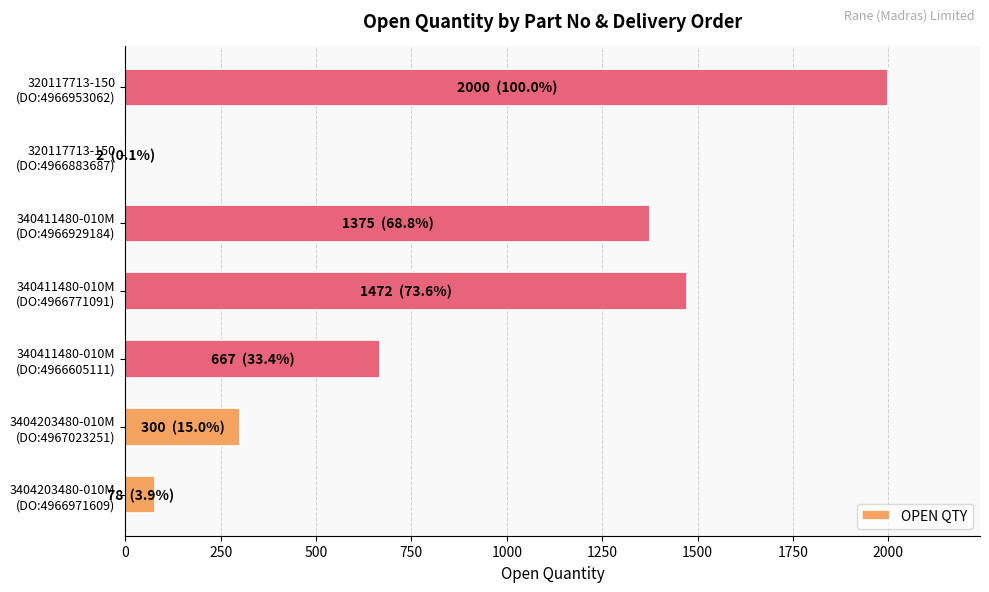

Are the bars horizontal?

Yes